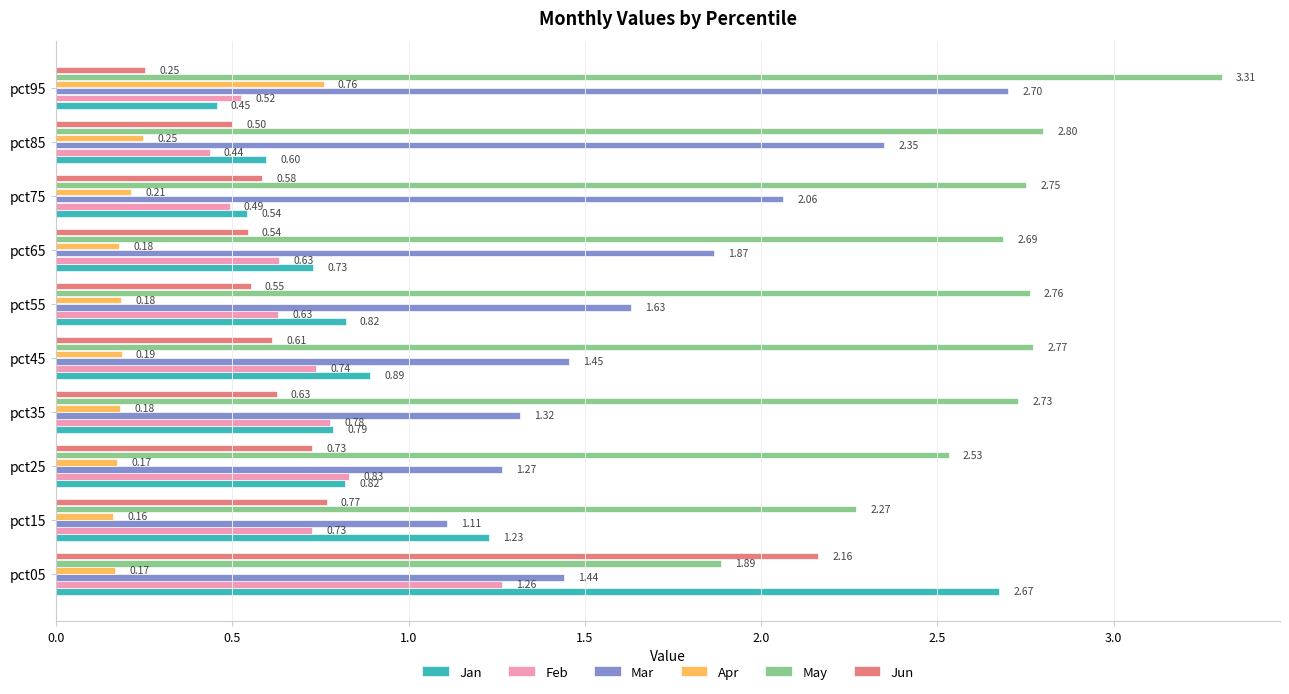

What is the sum of the Mar values at pct25 and pct15?

2.4